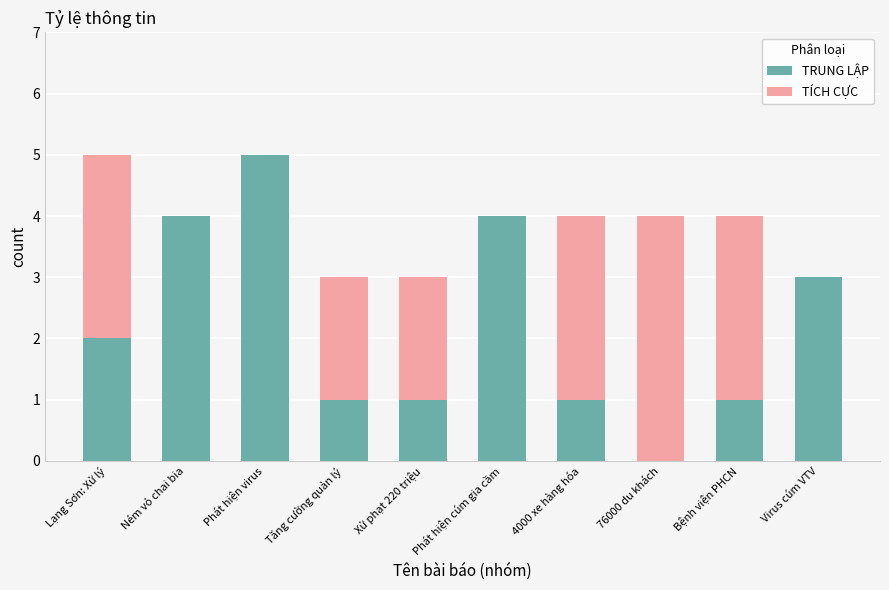

At which label does TRUNG LẬP reach its peak?

Phát hiện virus